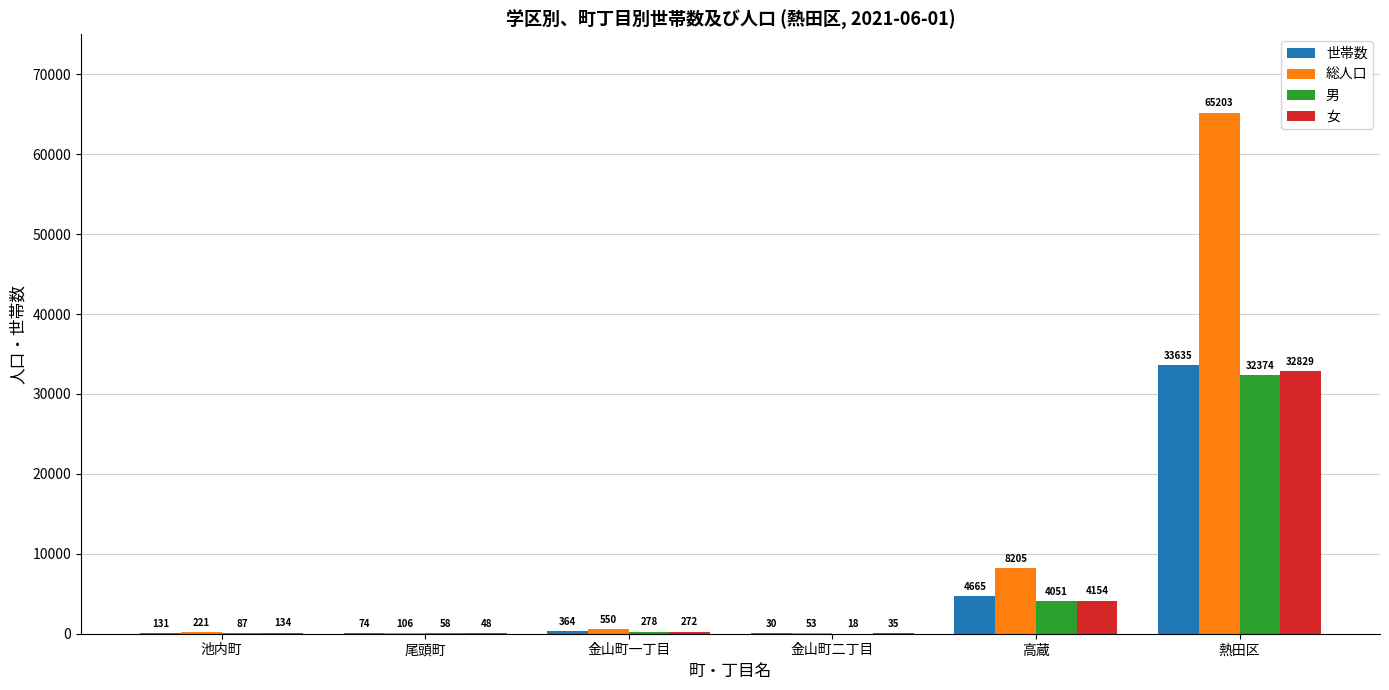

The 女 series shows 272 at 金山町一丁目. True or false?

True